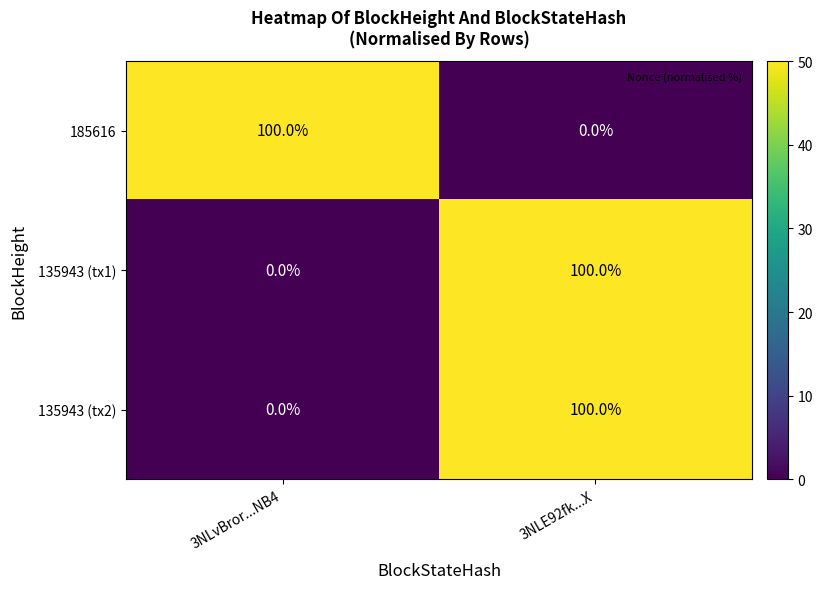

Reading right to left, list all the values displayed in this chart.

185616: 3NLE92fk...X=0	3NLvBror...NB4=100
135943 (tx1): 3NLE92fk...X=100	3NLvBror...NB4=0
135943 (tx2): 3NLE92fk...X=100	3NLvBror...NB4=0